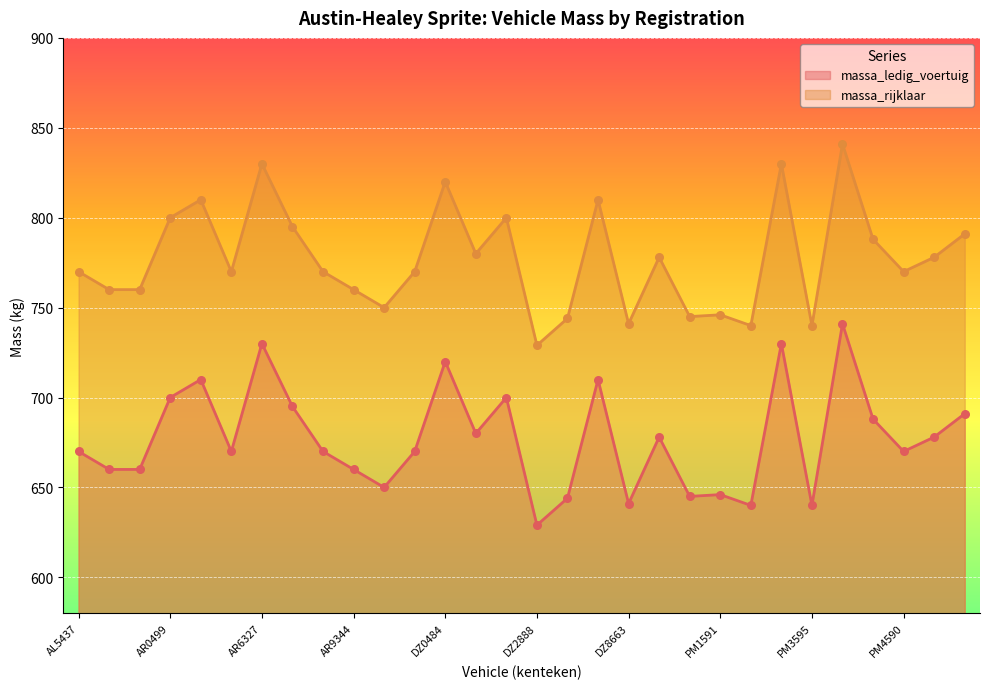

What is the total value across all series at DE9308?

1440